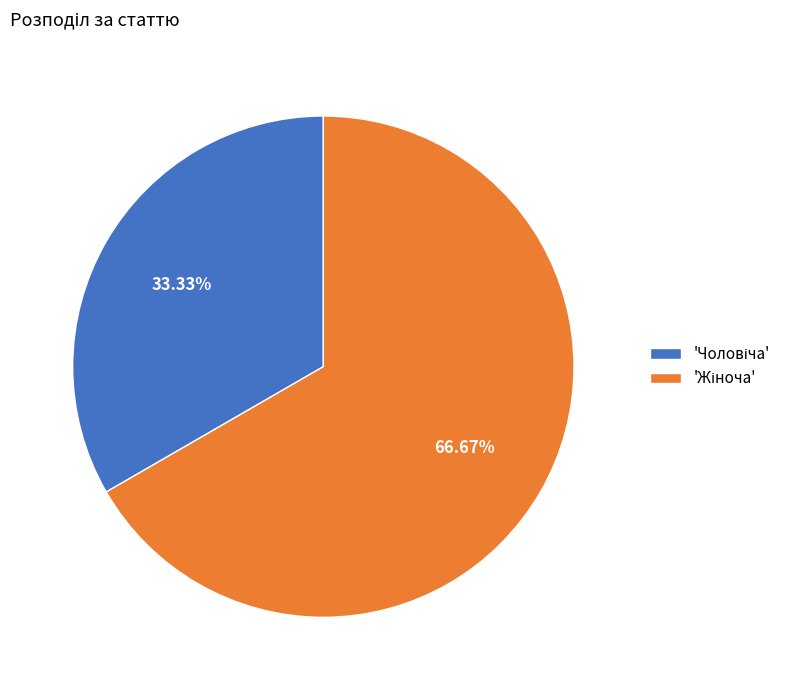

Count the number of slices in the pie.

2